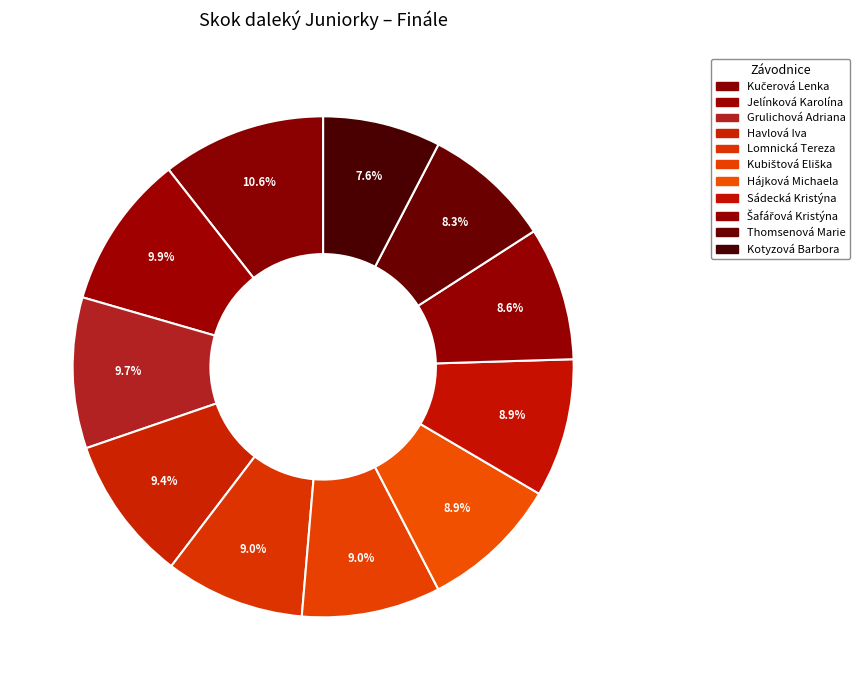

The Kubištová Eliška slice represents 9% of the pie. True or false?

True